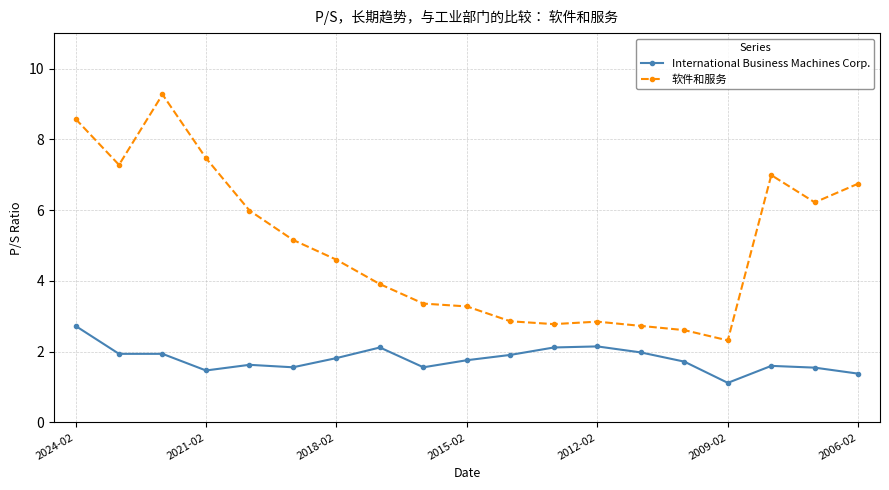

What is the average value of the International Business Machines Corp. series?

1.8